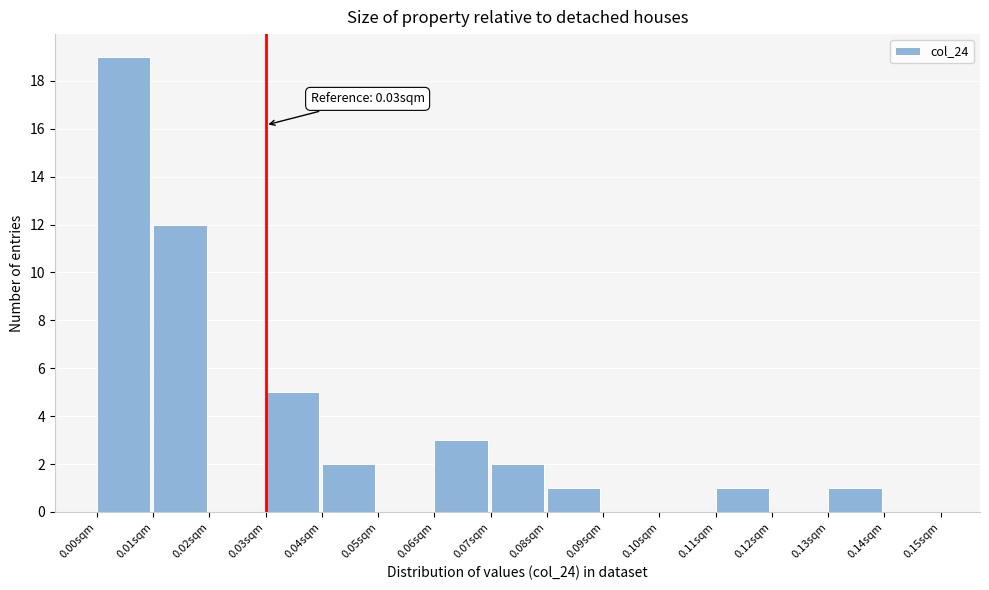

Over which range of the x-axis is the bar tallest?

0.00 to 0.01